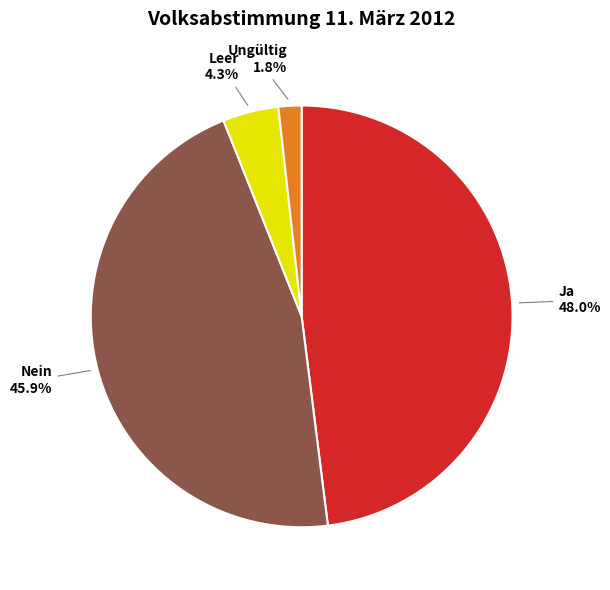

Rank the categories by value from lowest to highest.

Ungültig, Leer, Nein, Ja